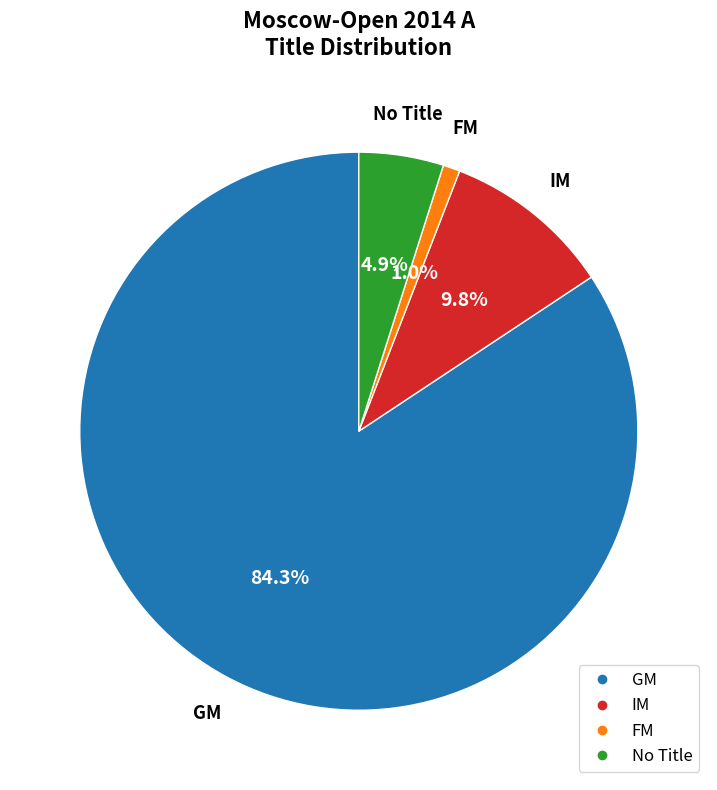

Does any single category account for the majority?

Yes